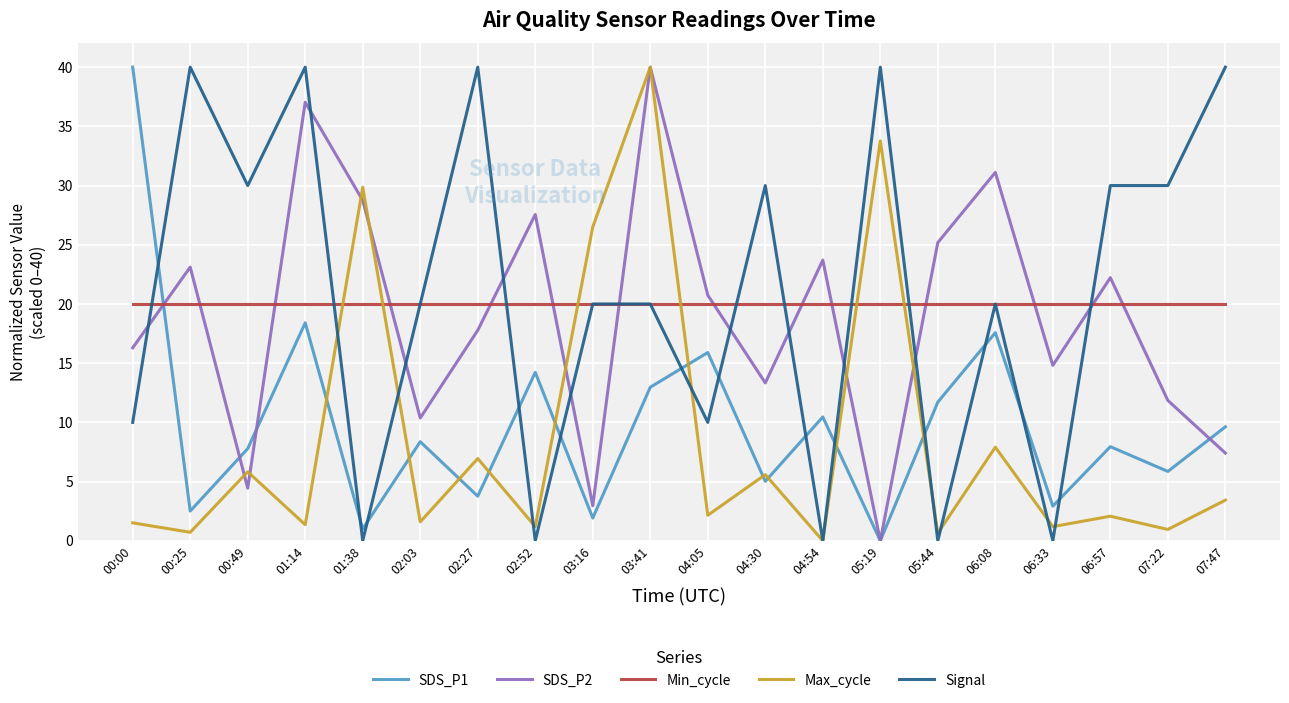

Where do SDS_P1 and Min_cycle first cross each other?

00:00 and 00:25